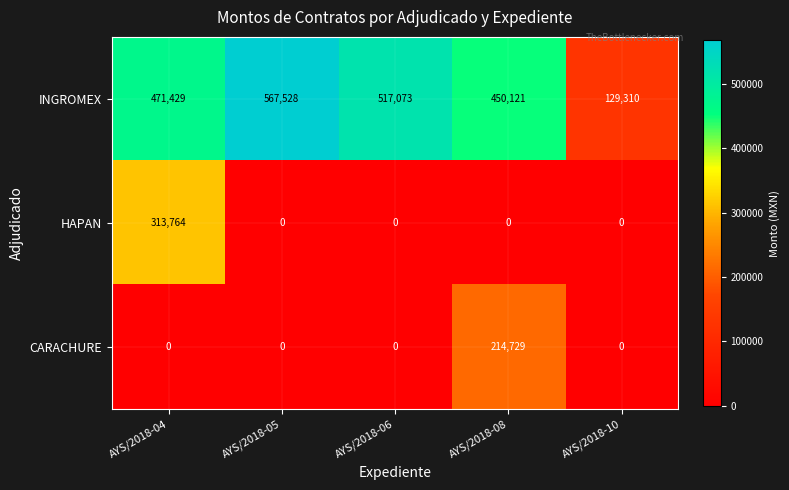

How many categories are shown in the chart?

5